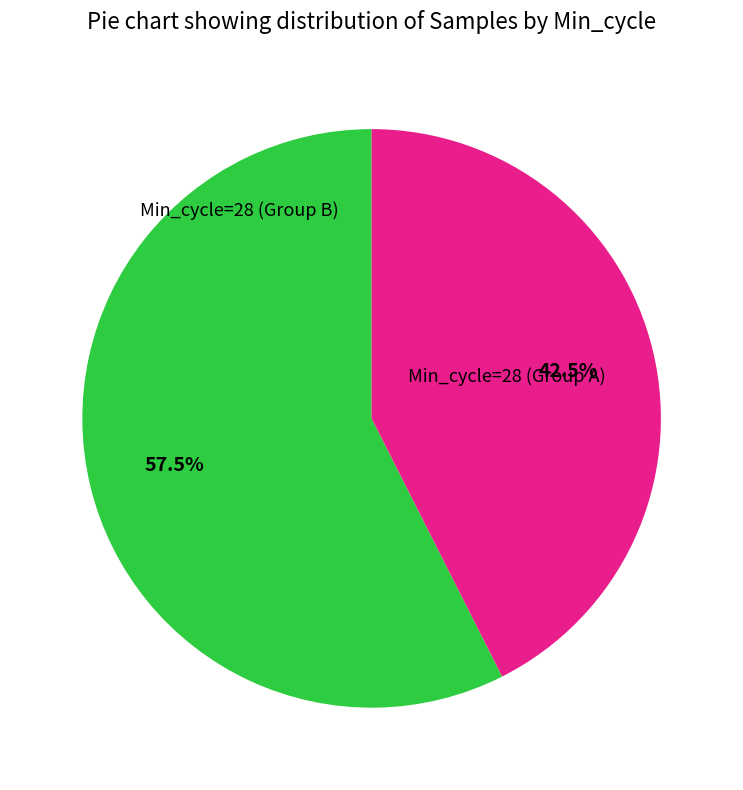

Is there a majority slice in this chart?

Yes